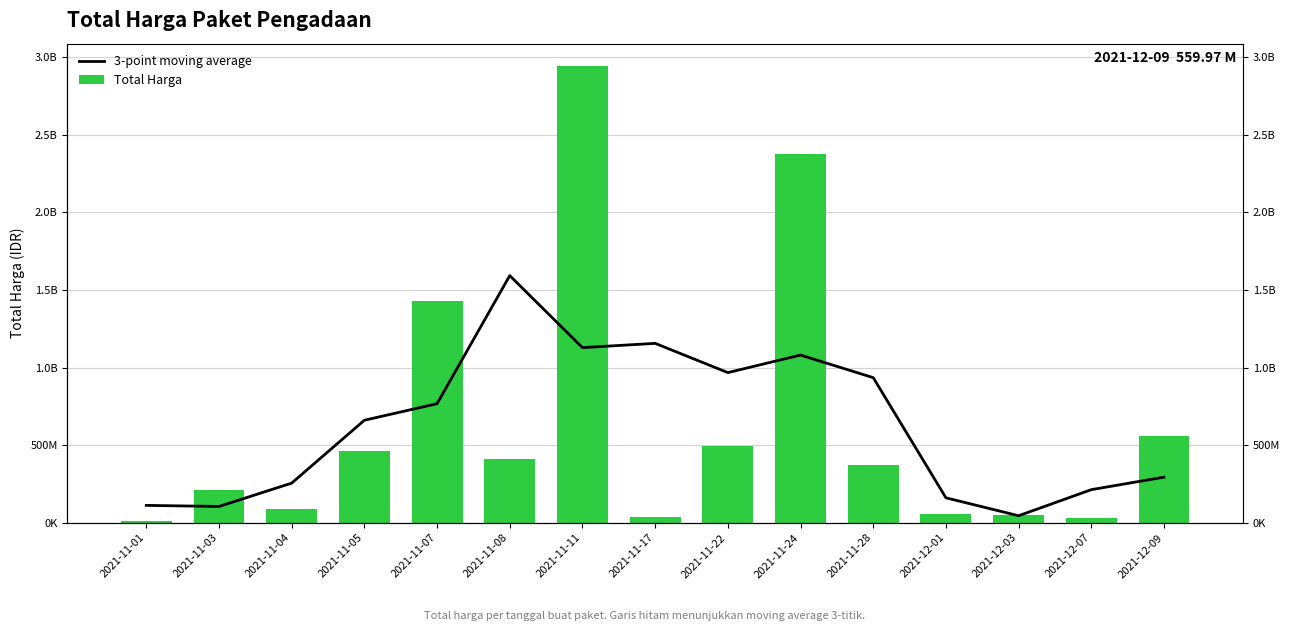

What is the average value of the Total Harga series?

634947992.3